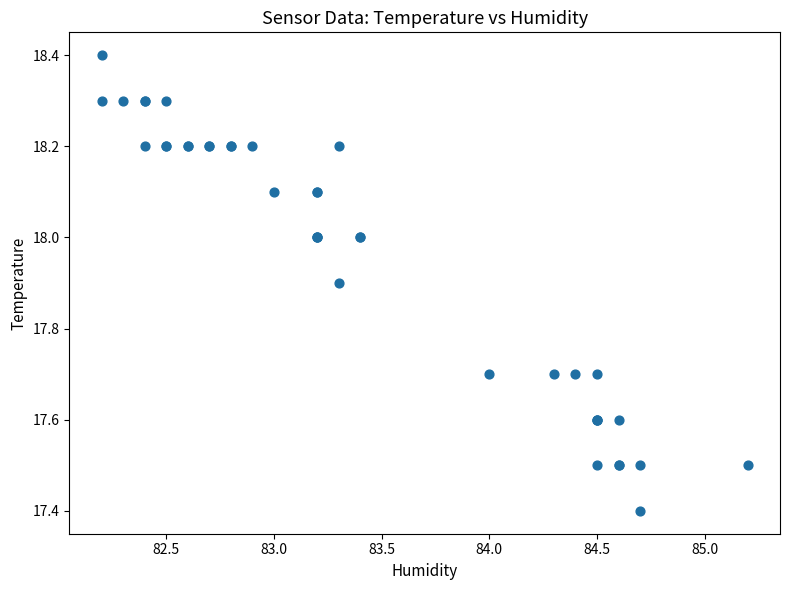

What Y value in the scatter plot is closest to 17?

17.4